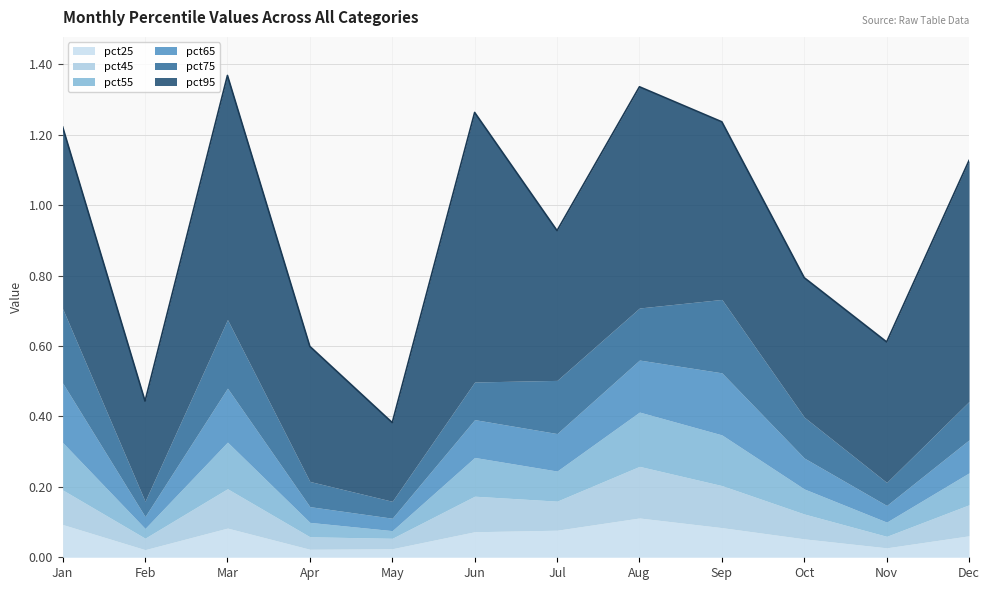

How many series are shown in this chart?

6